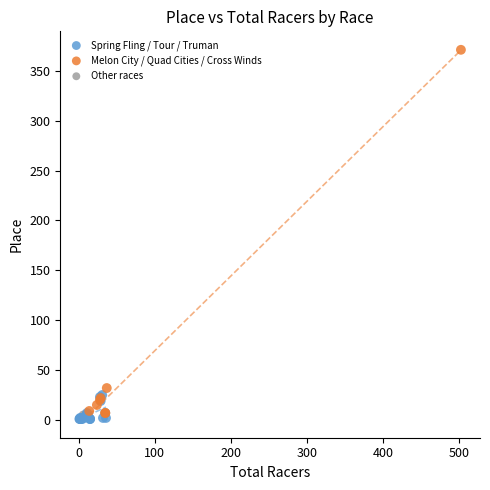

Which series contains the highest Y value?

Melon City / Quad Cities / Cross Winds